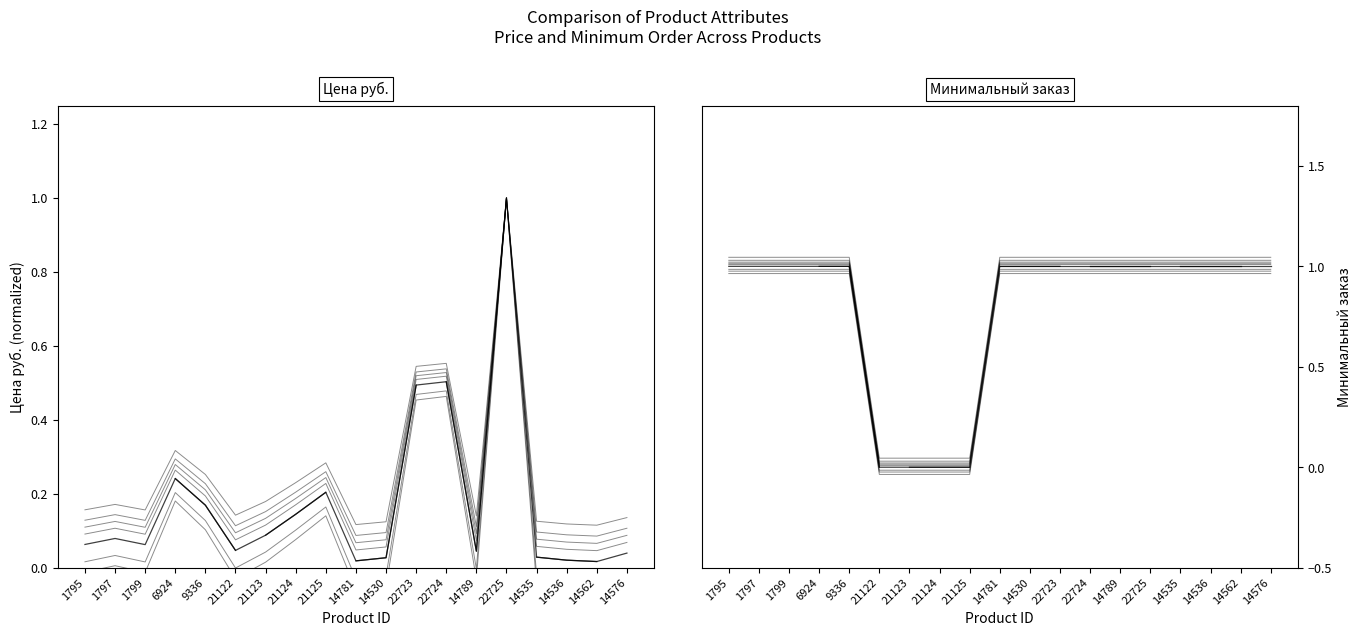

In Цена руб., how many points are higher than both neighbors (excluding endpoints)?

2